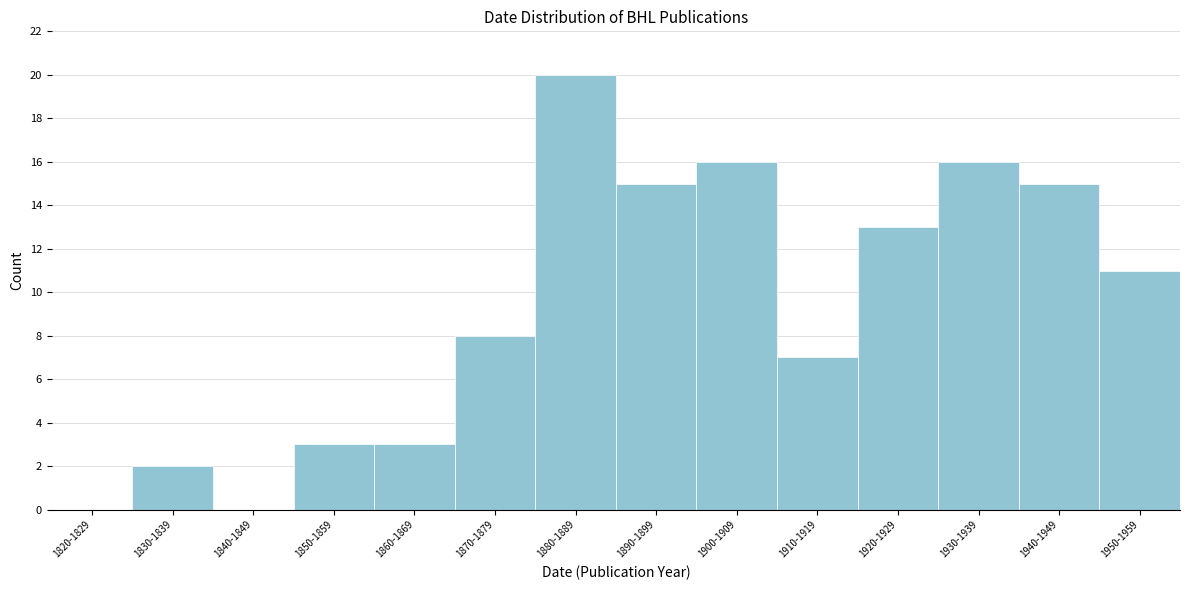

Reading right to left, list all the values displayed in this chart.

1950-1959=11	1940-1949=15	1930-1939=16	1920-1929=13	1910-1919=7	1900-1909=16	1890-1899=15	1880-1889=20	1870-1879=8	1860-1869=3	1850-1859=3	1840-1849=0	1830-1839=2	1820-1829=0